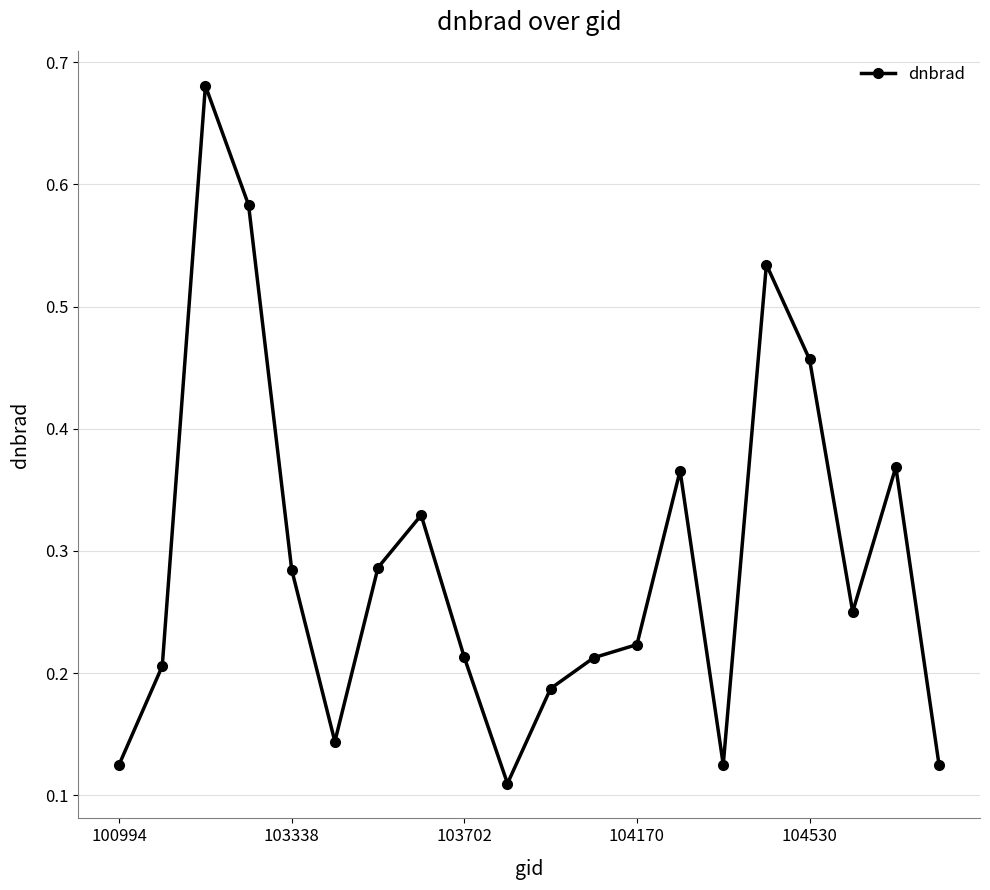

True or false: there are more than 1 points higher than both neighbors.

True